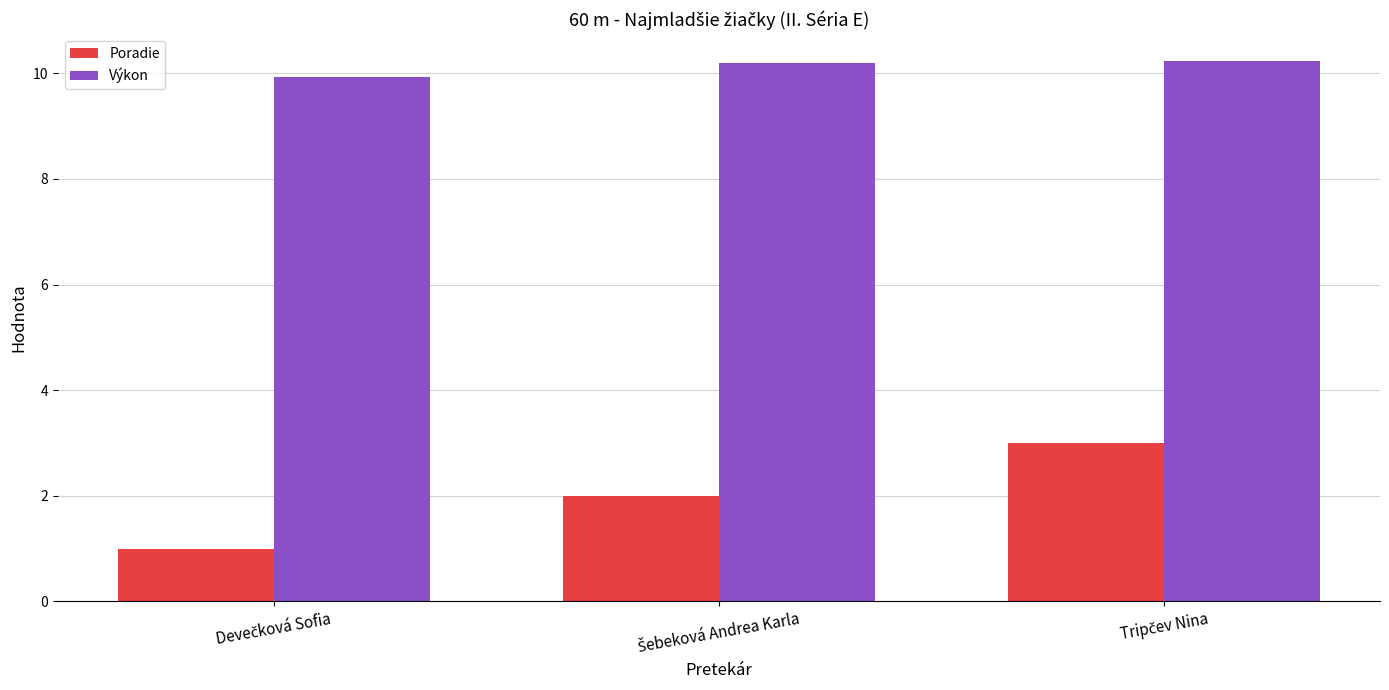

How many bars are there in total?

6